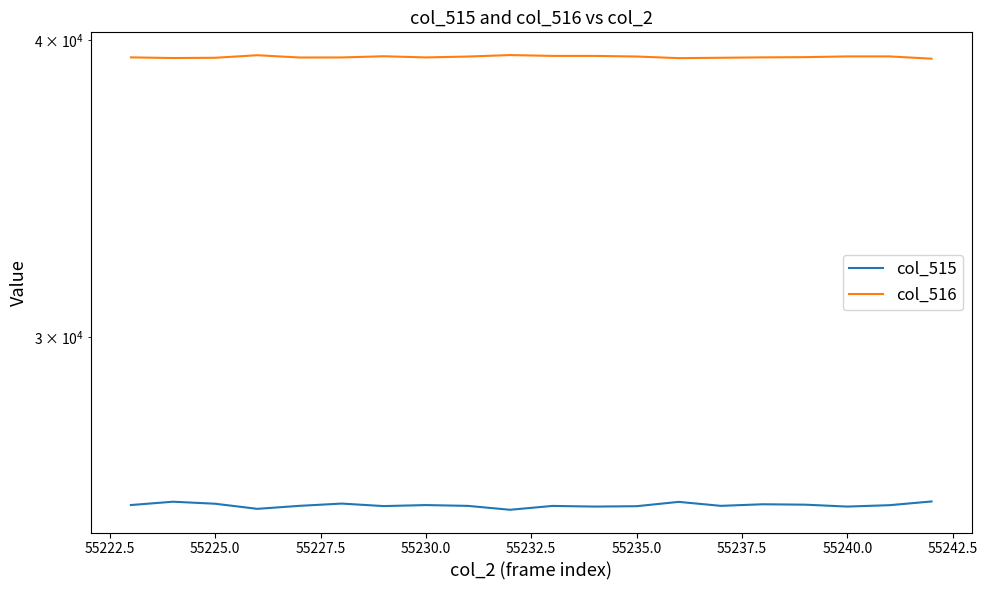

What is the sum of all col_515 values?

509894